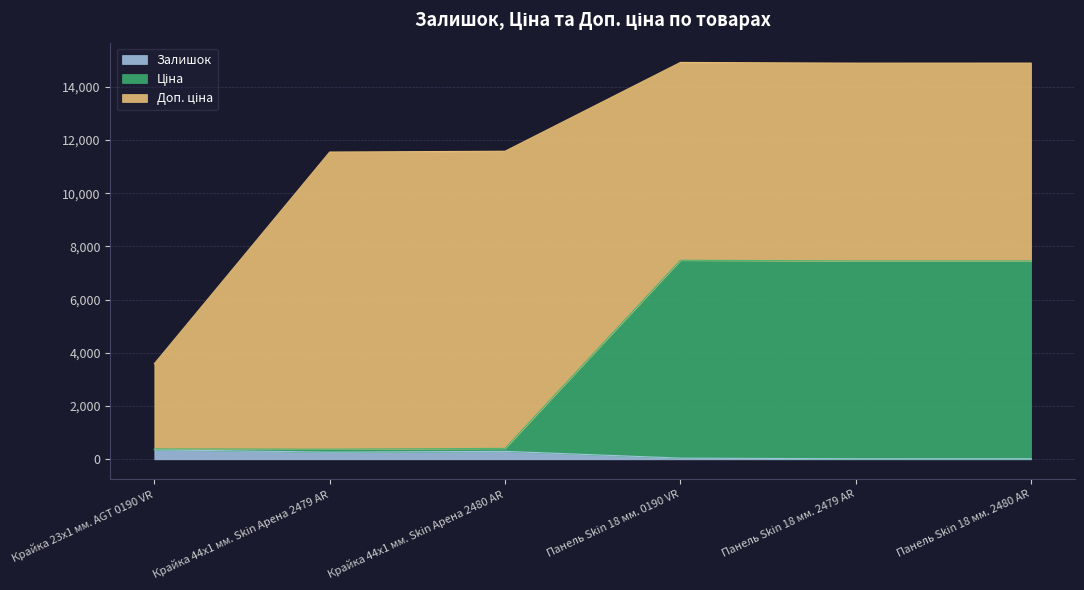

The Залишок series shows 300.0 at Крайка 44x1 мм. Skin Арена 2480 AR. True or false?

True